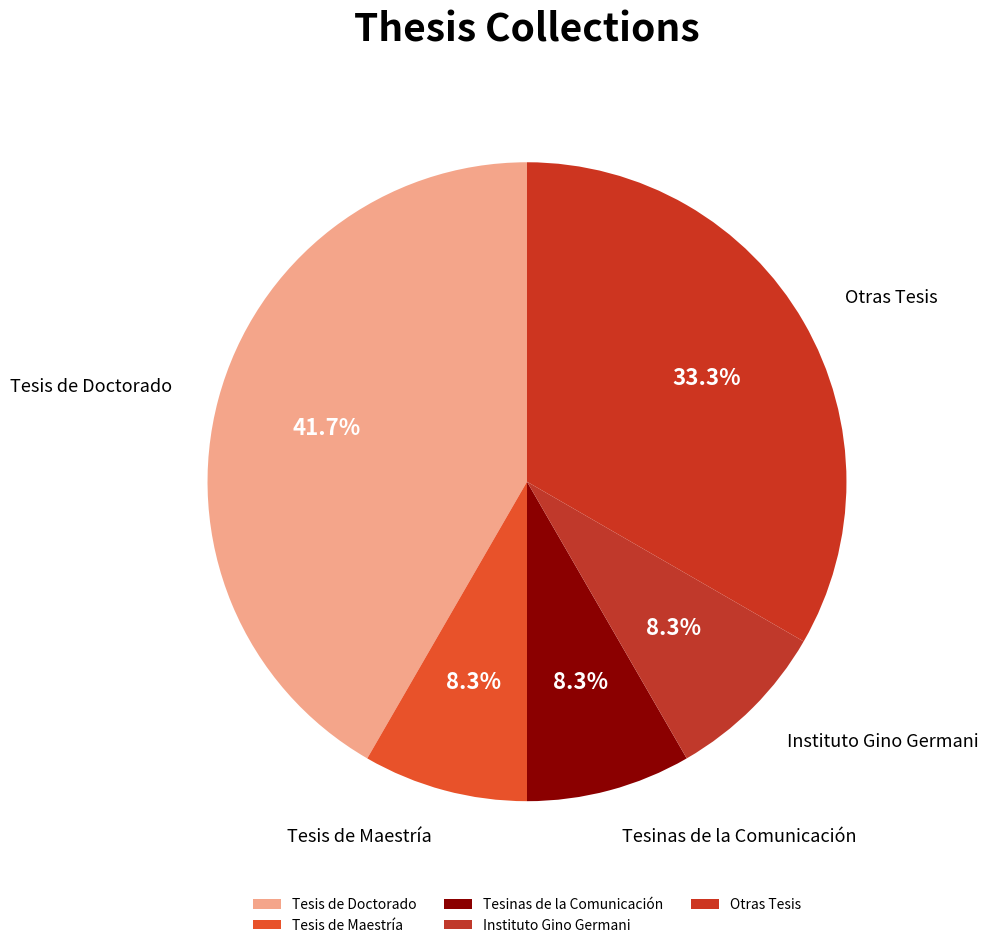

Count the number of slices in the pie.

5